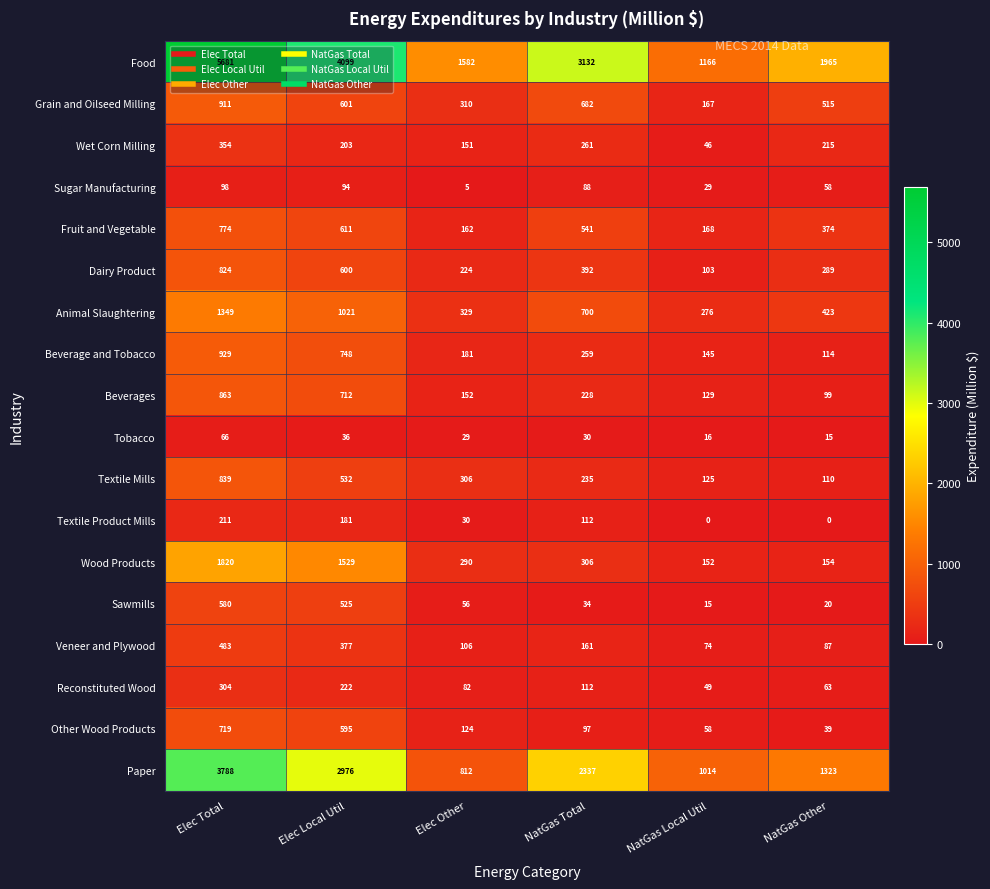

The value of Paper at Elec Other is 812. True or false?

True